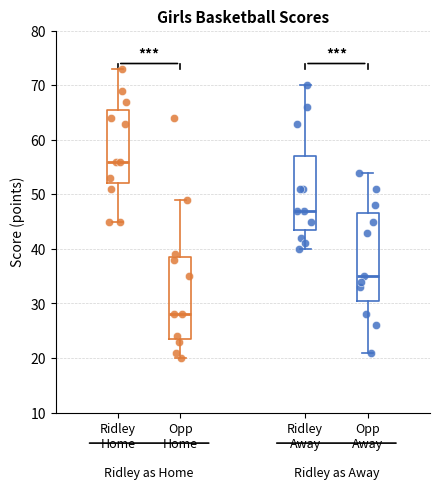

Reading left to right, read every box against the y-axis: the position of its median line, the range the box covers, and the ends of its whiskers. The values are not printed on the chart, so give them approximately, as read against the axis.

Ridley Home: median 56, box 52 to 66, whiskers 45 to 73
Opp Home: median 28, box 24 to 39, whiskers 20 to 49
Ridley Away: median 47, box 44 to 57, whiskers 40 to 70
Opp Away: median 35, box 31 to 47, whiskers 21 to 54